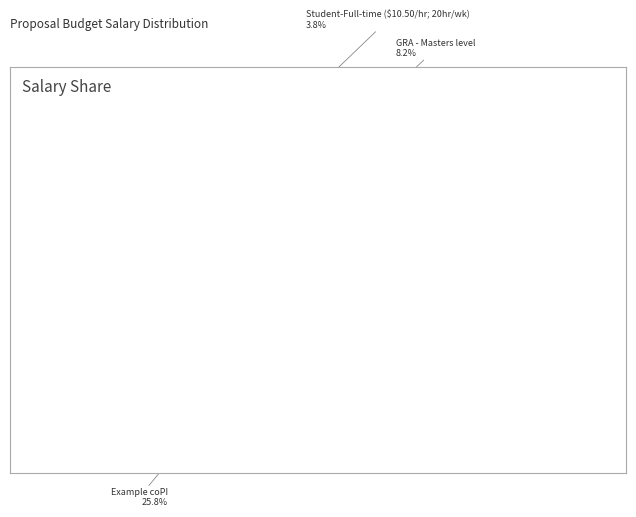

Is there a majority slice in this chart?

No